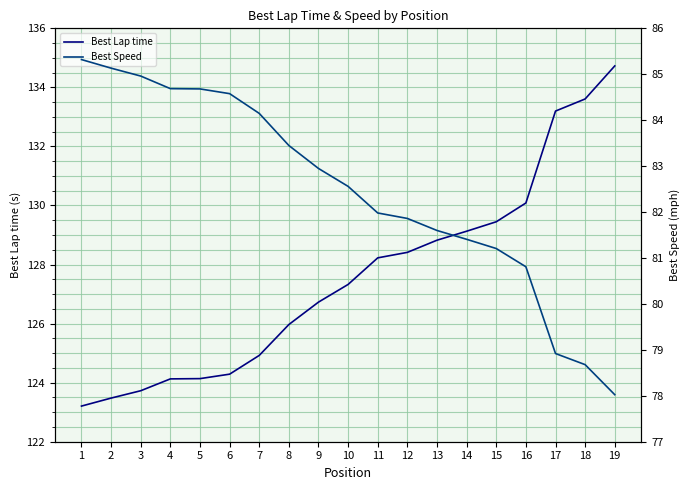

What is the difference between the maximum and second lowest values in the Best Lap time series?

11.2